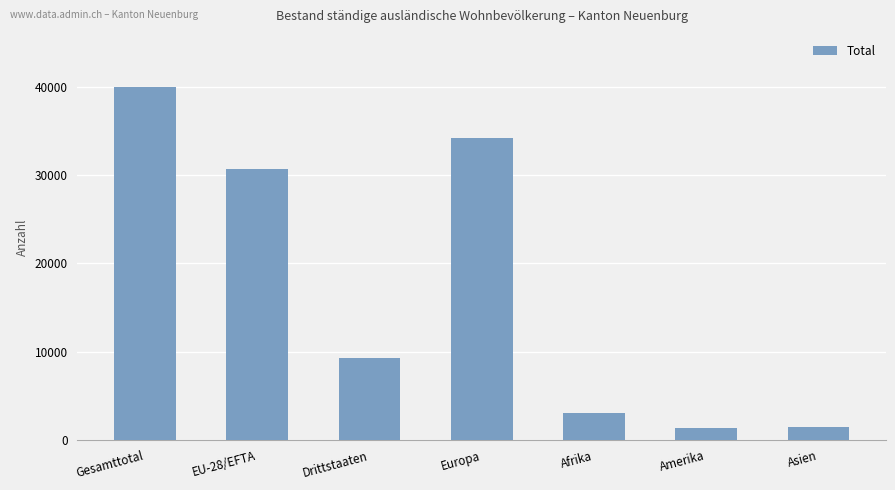

Where is the data nearest to the value 20636?

EU-28/EFTA